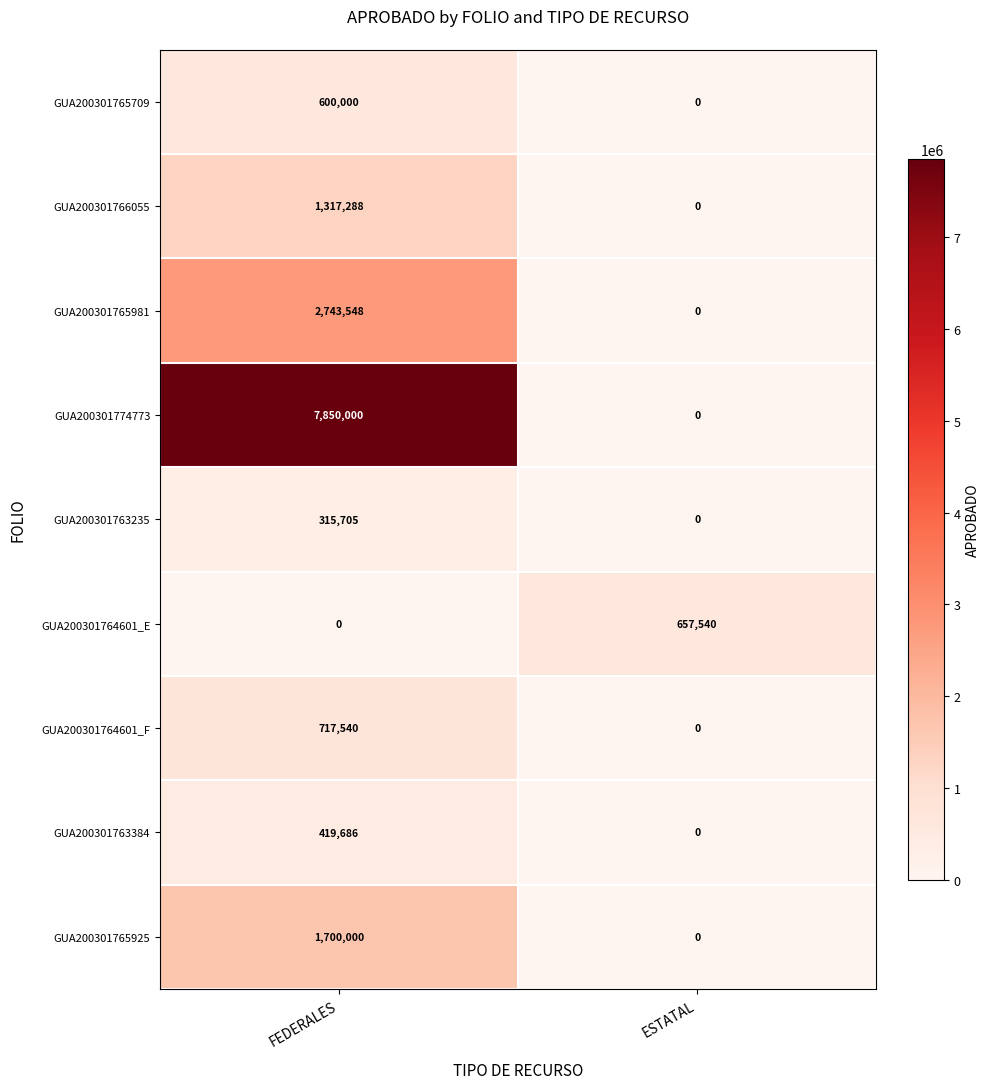

At how many categories does at least one series exceed 7698158?

1